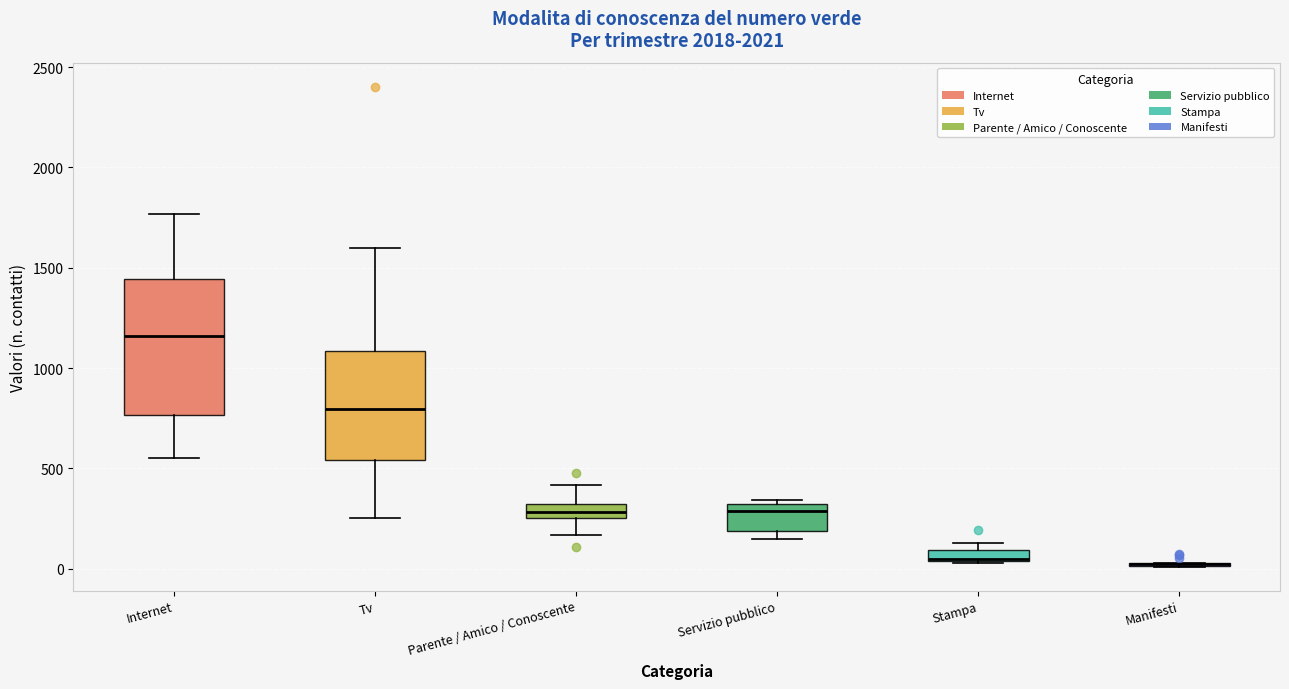

Which box is the tallest, from its lower edge to its upper edge?

Internet